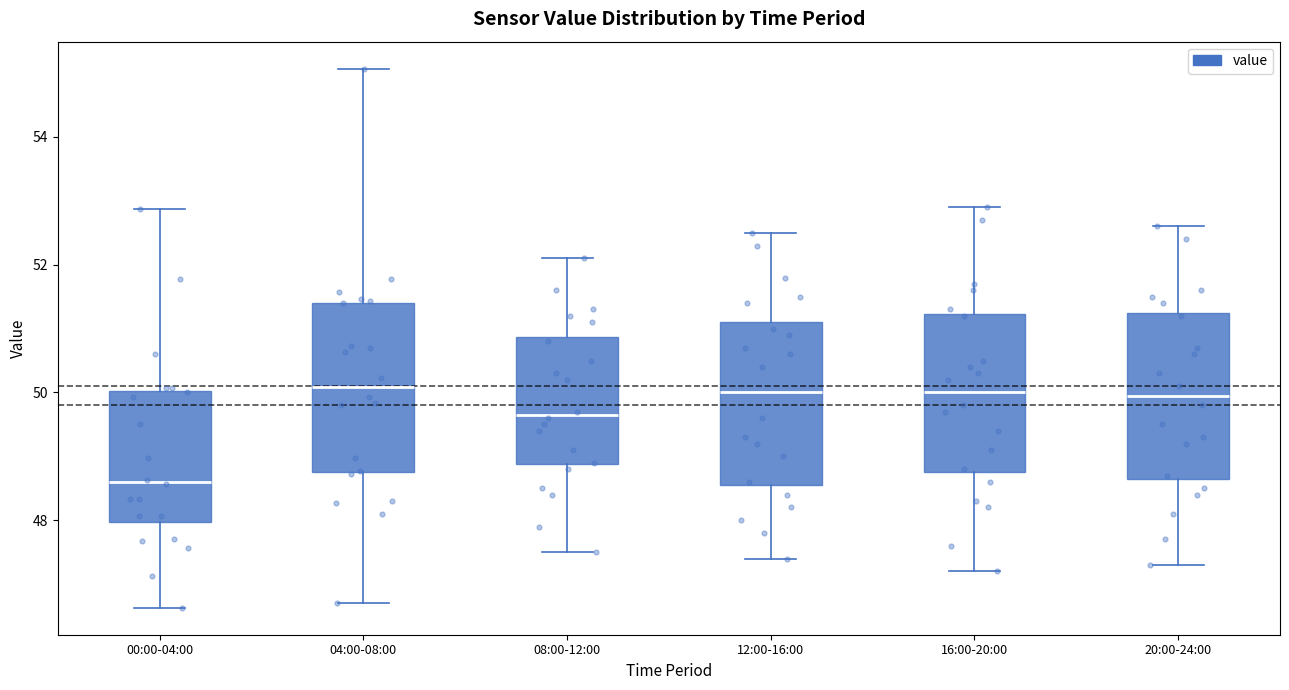

Reading left to right, transcribe this box plot: for each box, give where its median line is, the range the box spans, and where its two whiskers end, as read against the y-axis. The values are not printed on the chart, so give them approximately, as read against the axis.

00:00-04:00: median 48.6, box 48.0 to 50.0, whiskers 46.6 to 52.8
04:00-08:00: median 50.0, box 48.8 to 51.4, whiskers 46.8 to 55.0
08:00-12:00: median 49.6, box 48.8 to 50.8, whiskers 47.6 to 52.2
12:00-16:00: median 50.0, box 48.6 to 51.2, whiskers 47.4 to 52.6
16:00-20:00: median 50.0, box 48.8 to 51.2, whiskers 47.2 to 53.0
20:00-24:00: median 50.0, box 48.6 to 51.2, whiskers 47.4 to 52.6